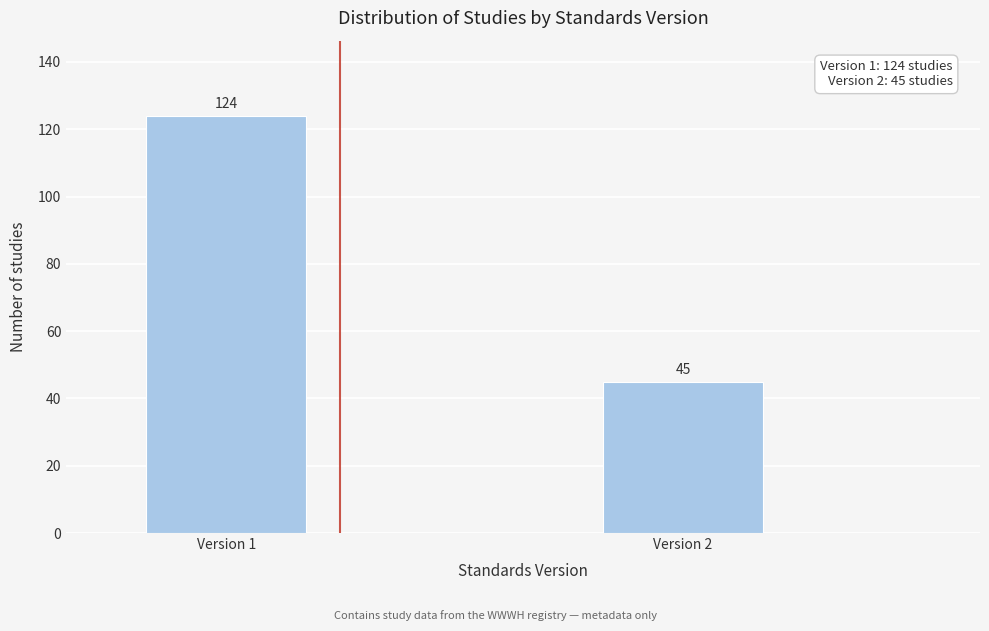

Reading left to right, extract all data points from this chart.

Version 1=124	Version 2=45